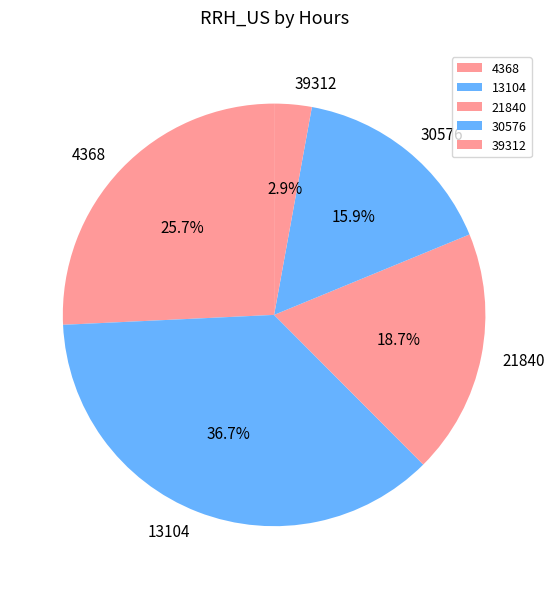

How many segments does this pie chart have?

5